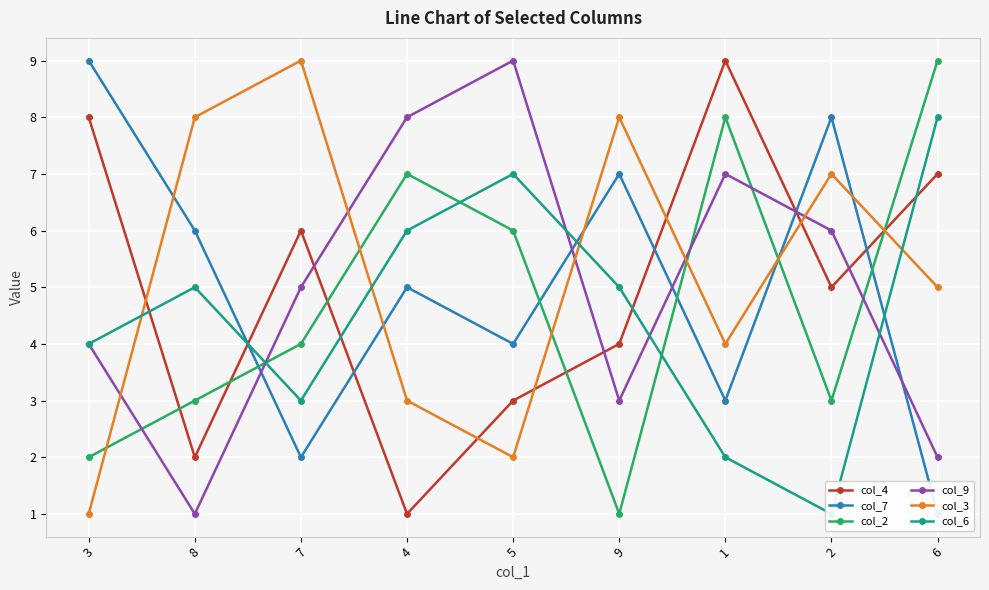

What is the sum of all col_4 values?

45